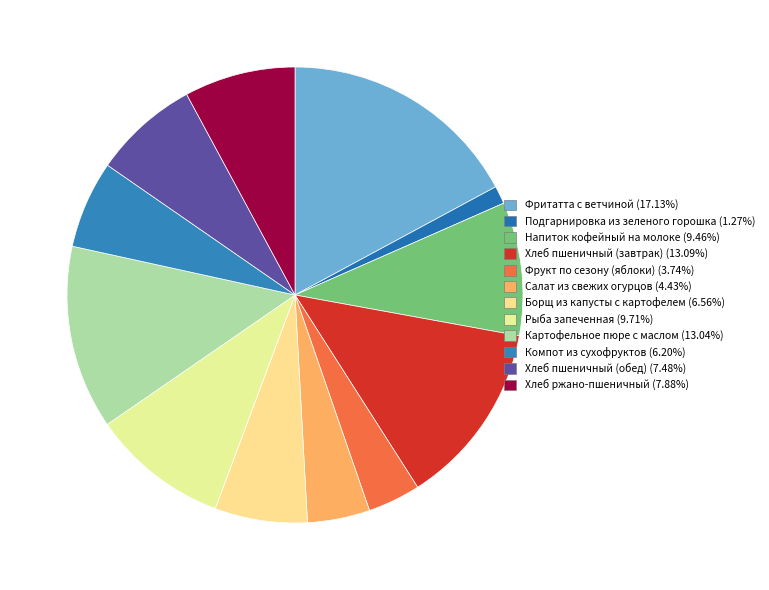

Count the number of slices in the pie.

12